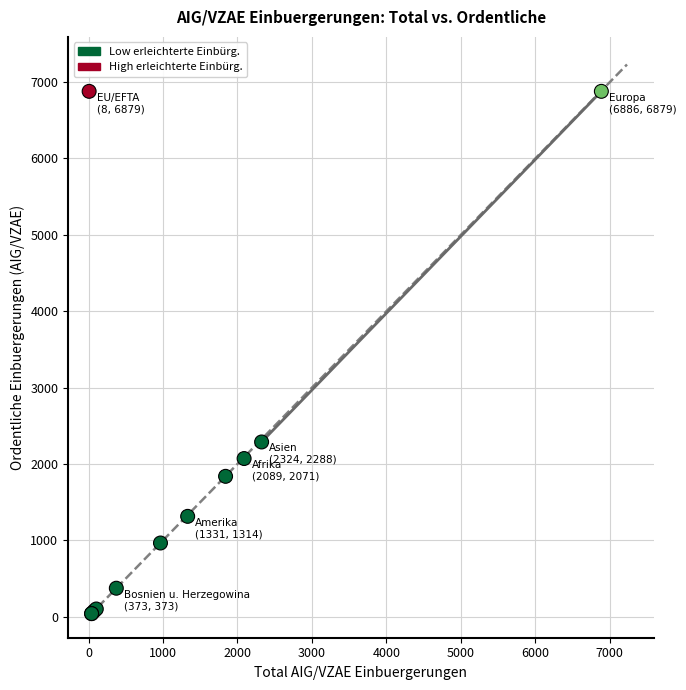

What Y value in the scatter plot is closest to 3459?

2288